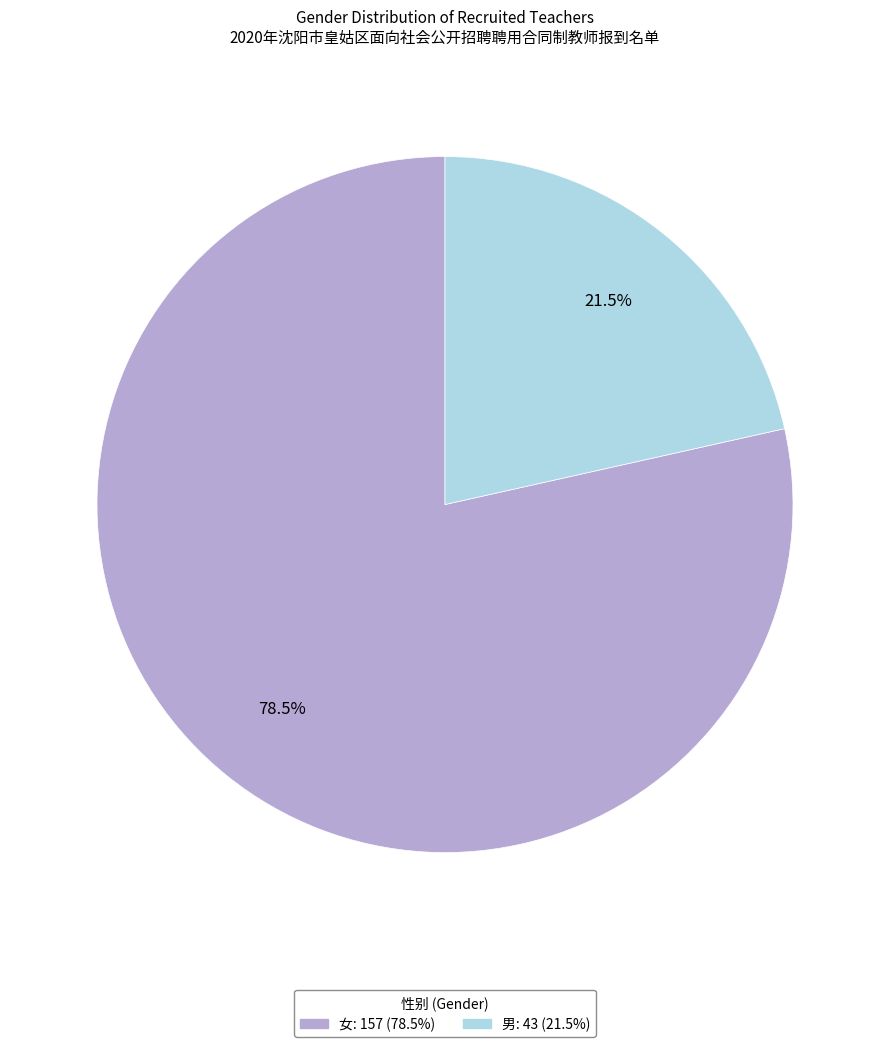

Rank the categories by value from highest to lowest.

女, 男